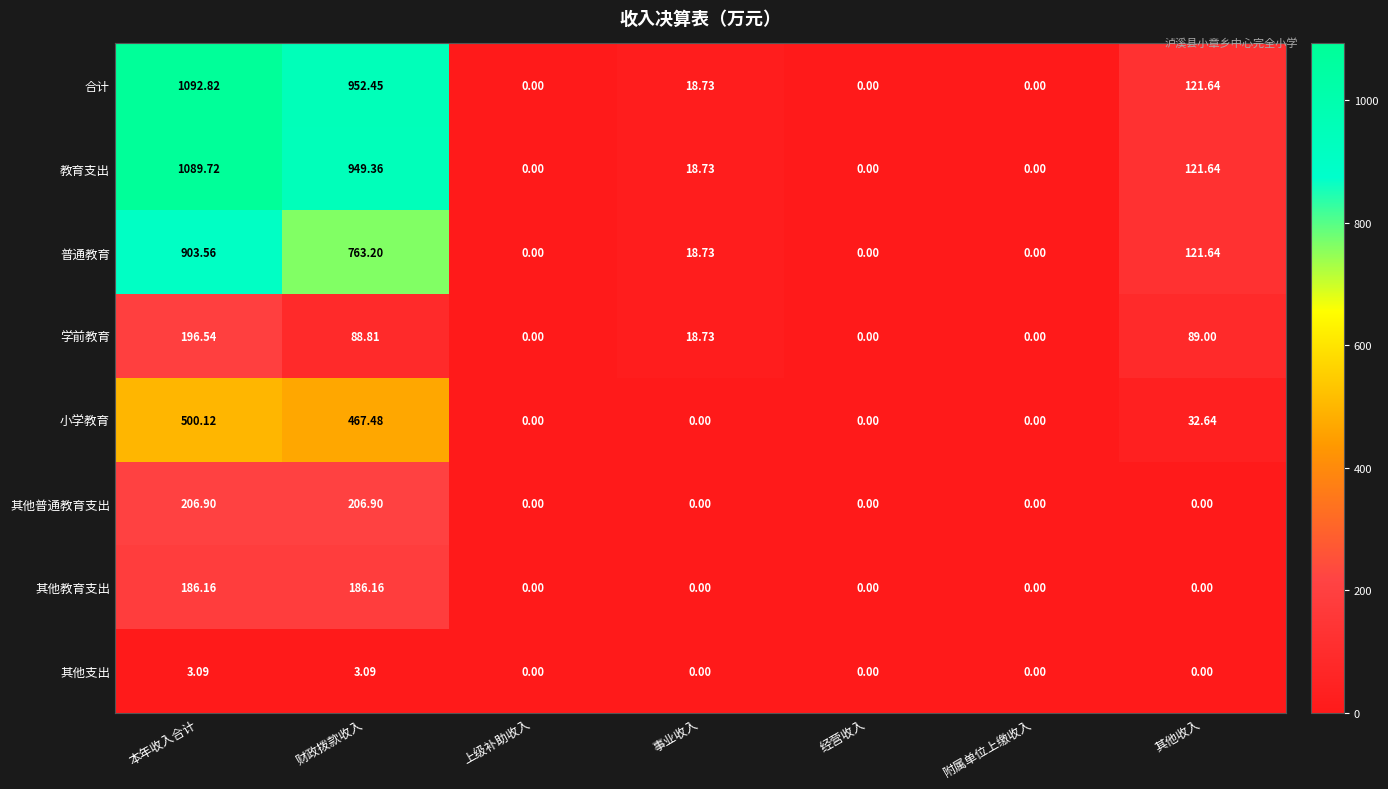

Rank the series by their maximum value, from highest to lowest.

合计, 教育支出, 普通教育, 小学教育, 其他普通教育支出, 学前教育, 其他教育支出, 其他支出